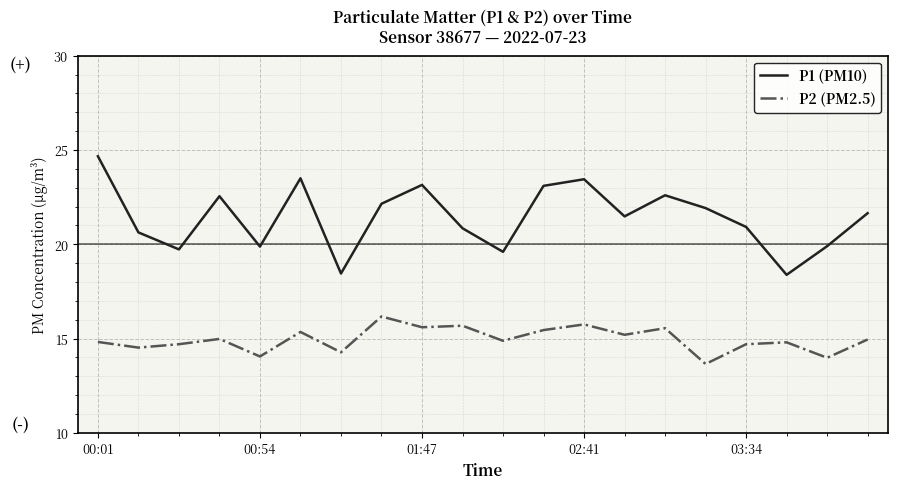

Rank the series by their maximum value, from highest to lowest.

P1 (PM10), P2 (PM2.5)